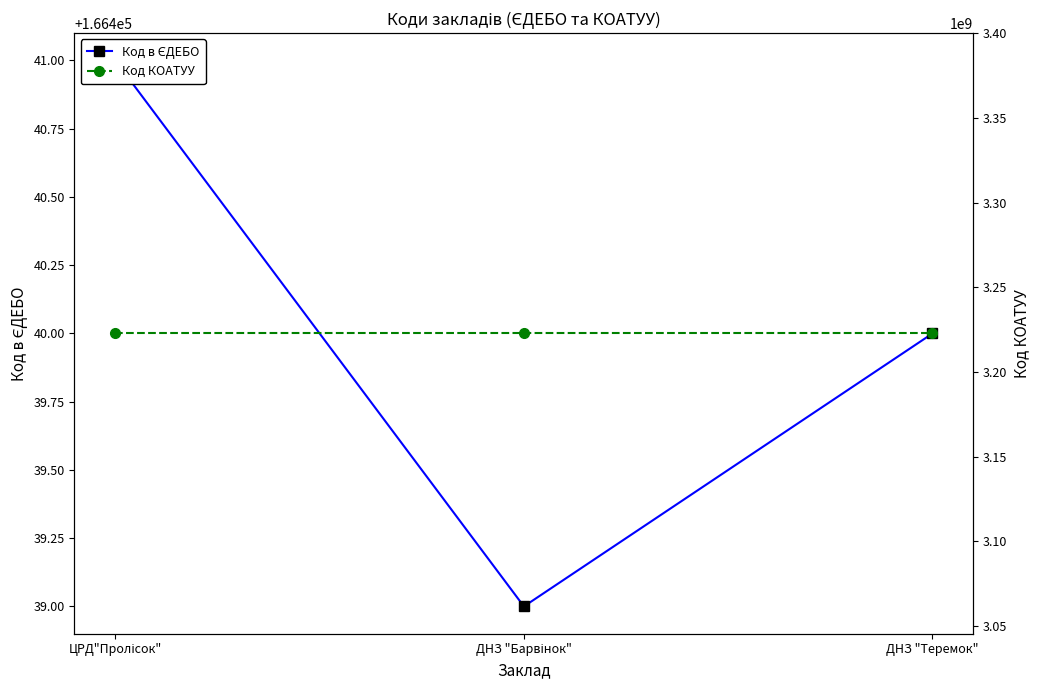

Reading right to left, list all the values displayed in this chart.

Код в ЄДЕБО: 166440	166439	166441
Код КОАТУУ: 3222755100	3222755100	3222755100